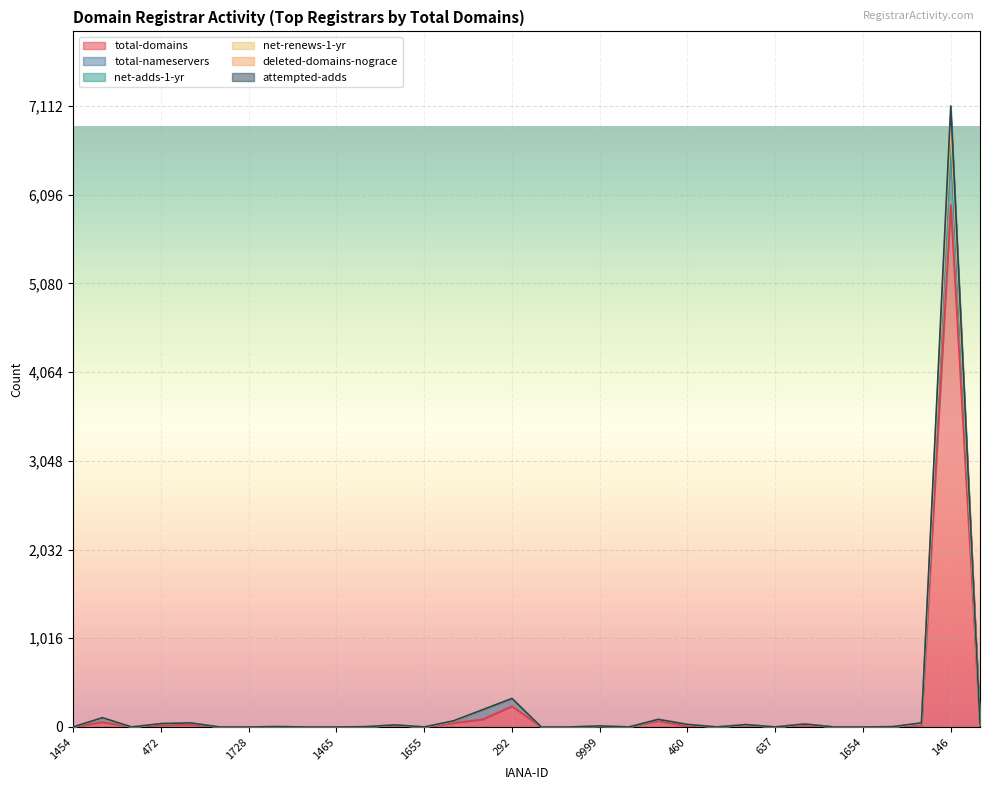

Which category has the lowest value in the deleted-domains-nograce series?

1454